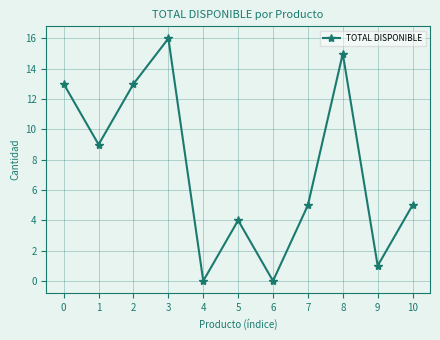

True or false: the data has more than 1 interior local peaks.

True